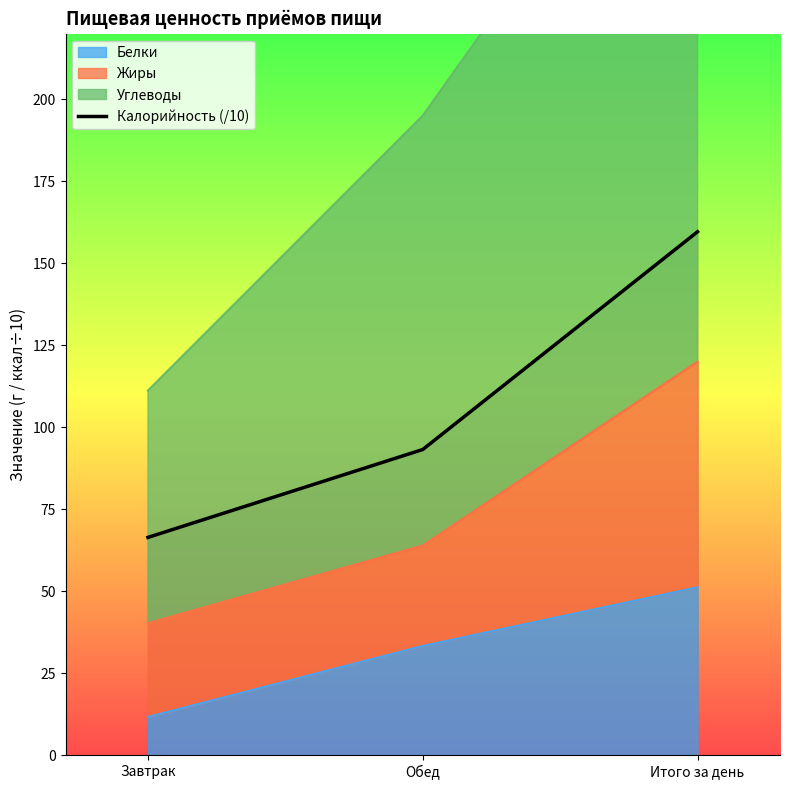

Between Завтрак and Обед, which is larger?

Обед